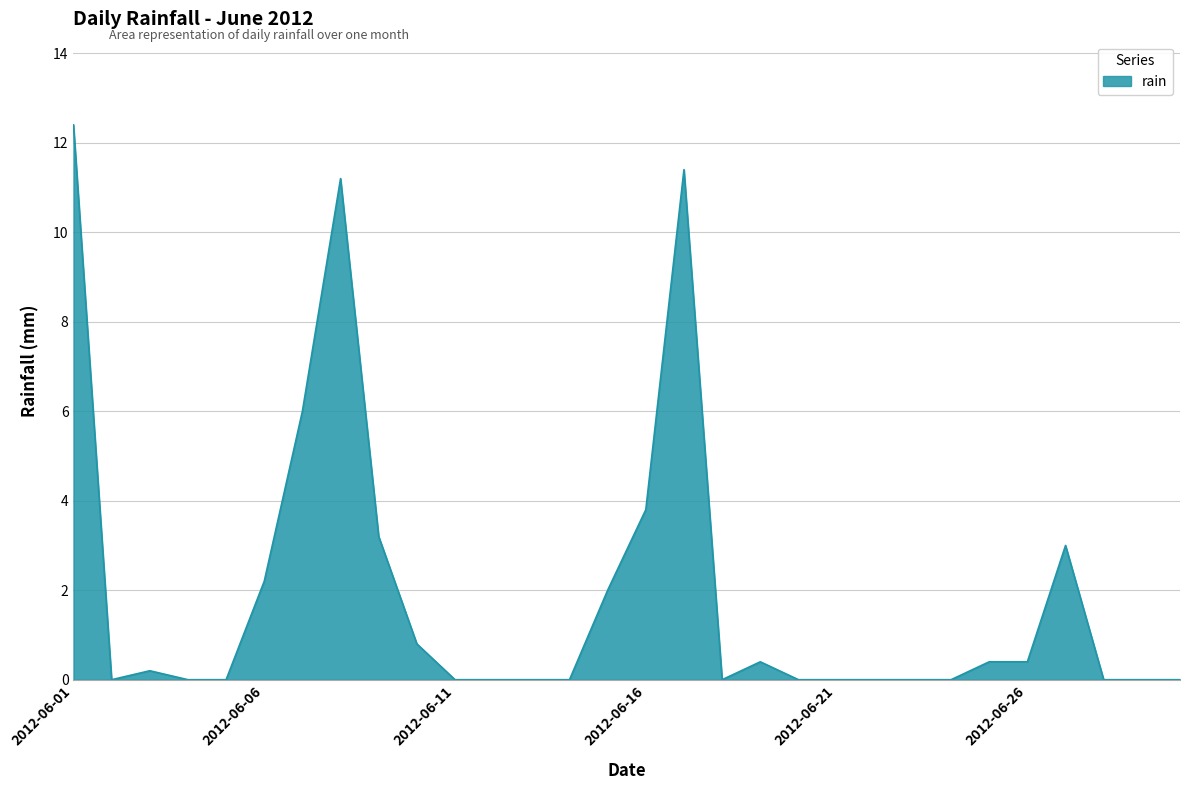

What is the difference between the maximum and minimum values?

12.4